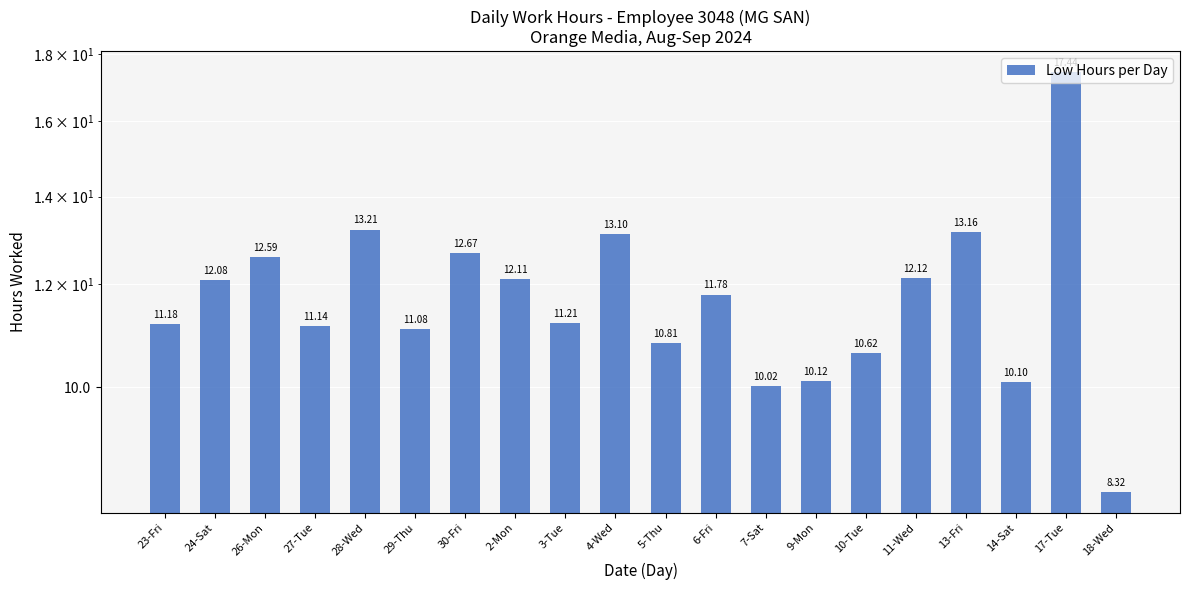

What is the label of the 15th bar from the left?

10-Tue